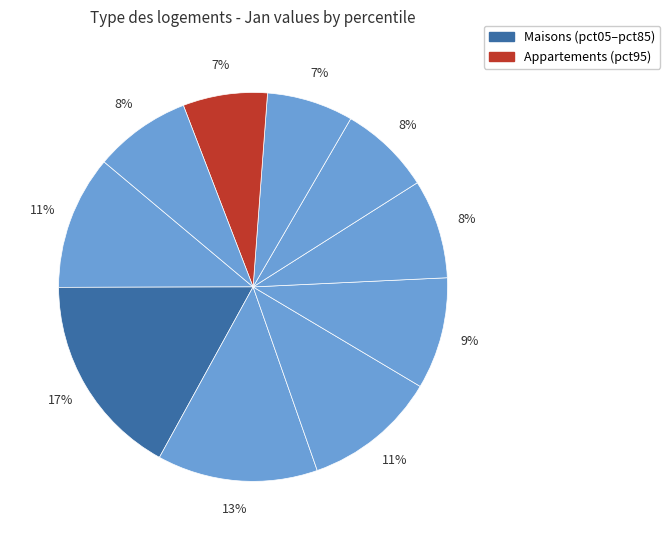

How many slices are in this pie chart?

10